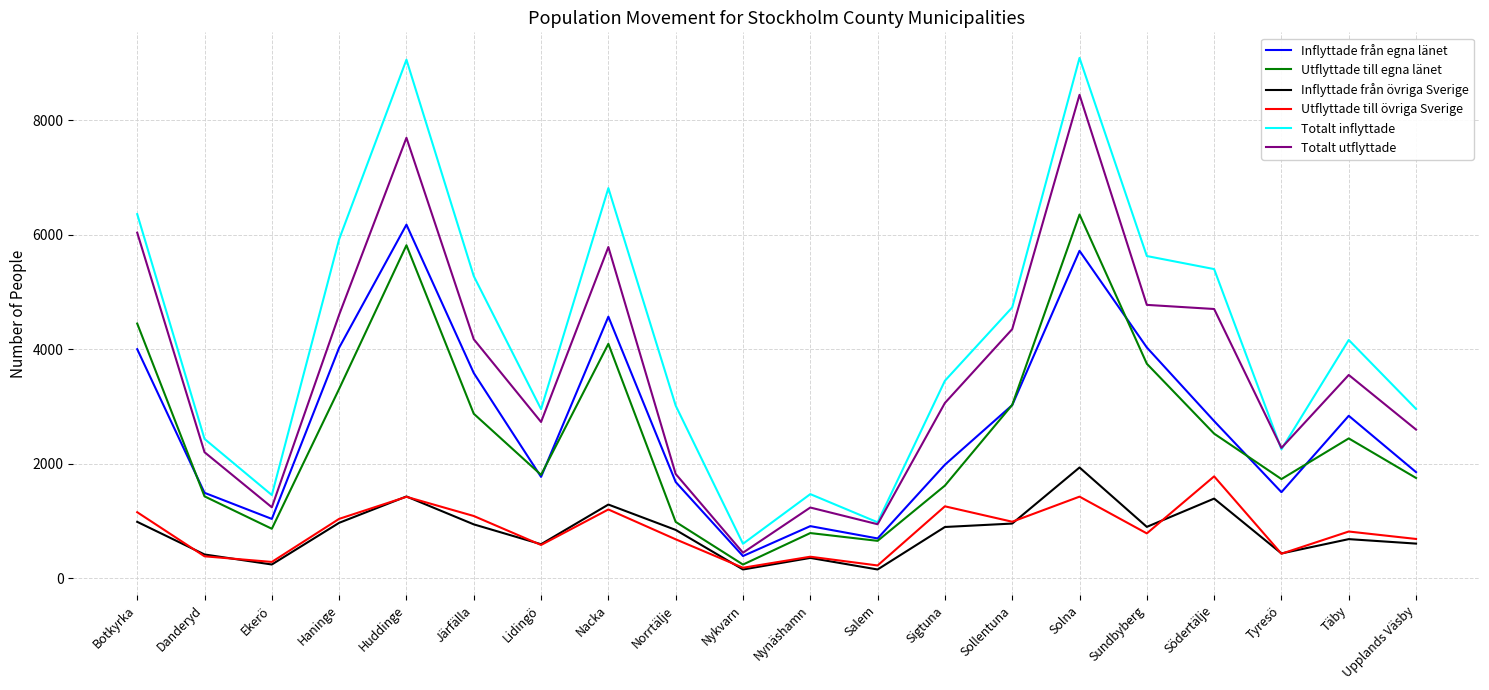

What is the difference between the maximum and minimum values in the Inflyttade från egna länet series?

5787